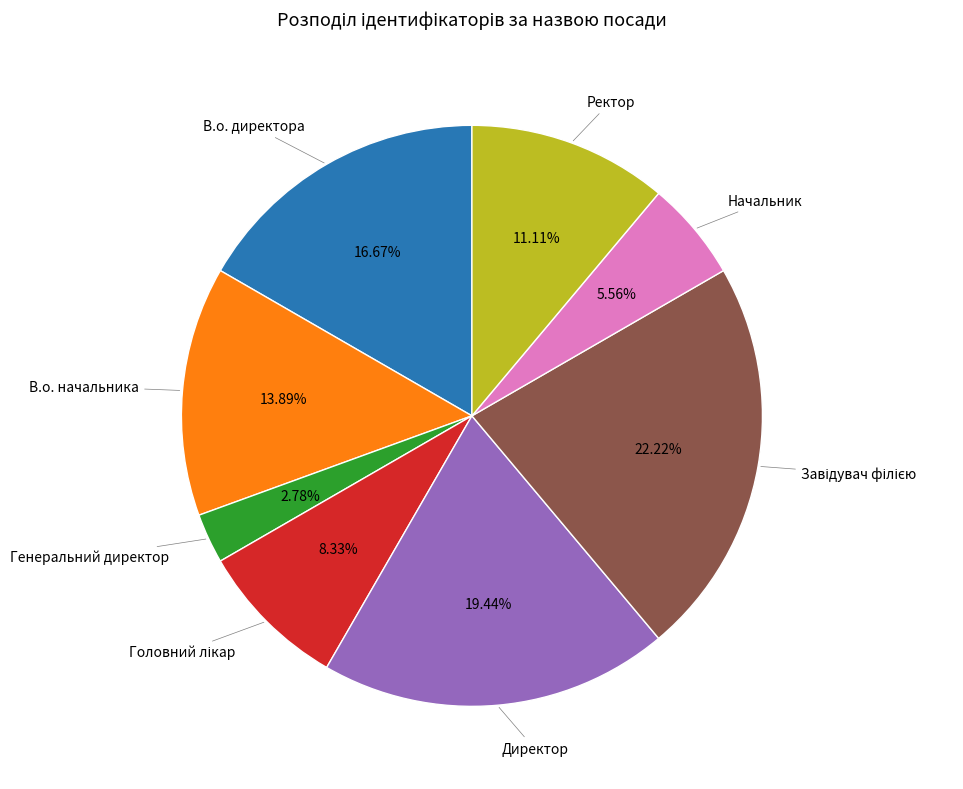

How many segments does this pie chart have?

8